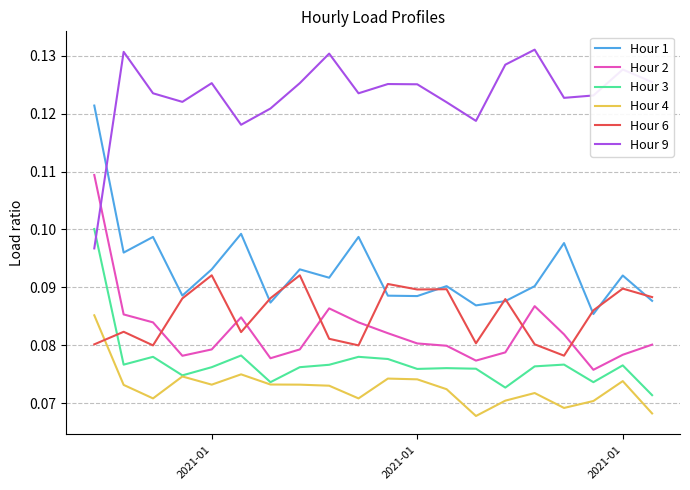

Rank the series by their maximum value, from highest to lowest.

Hour 9, Hour 1, Hour 2, Hour 3, Hour 6, Hour 4